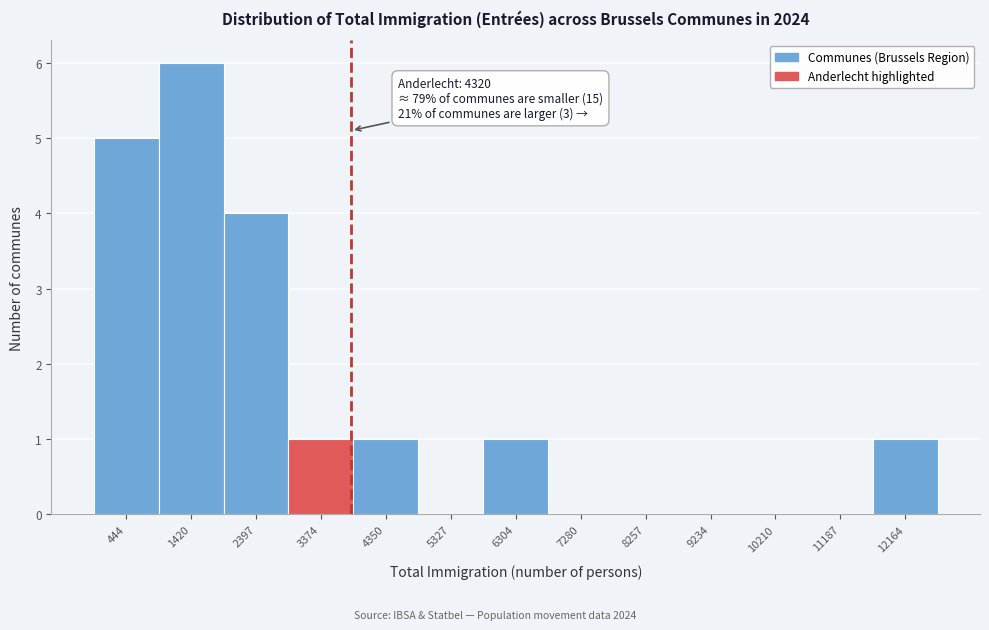

Reading left to right, what are all the values shown in this chart?

444=5	1420=6	2397=4	3374=1	4350=1	5327=0	6304=1	7280=0	8257=0	9234=0	10210=0	11187=0	12164=1